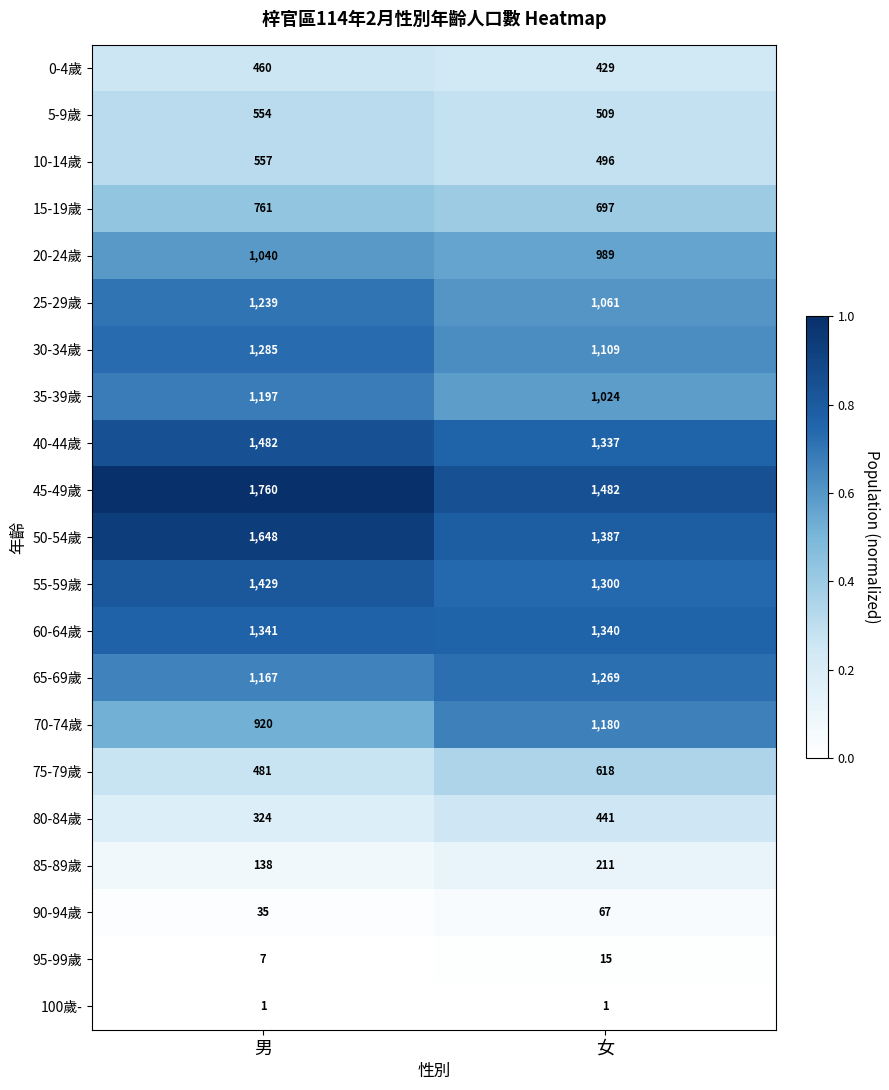

What is the difference between the maximum and minimum values in the 35-39歲 series?

173